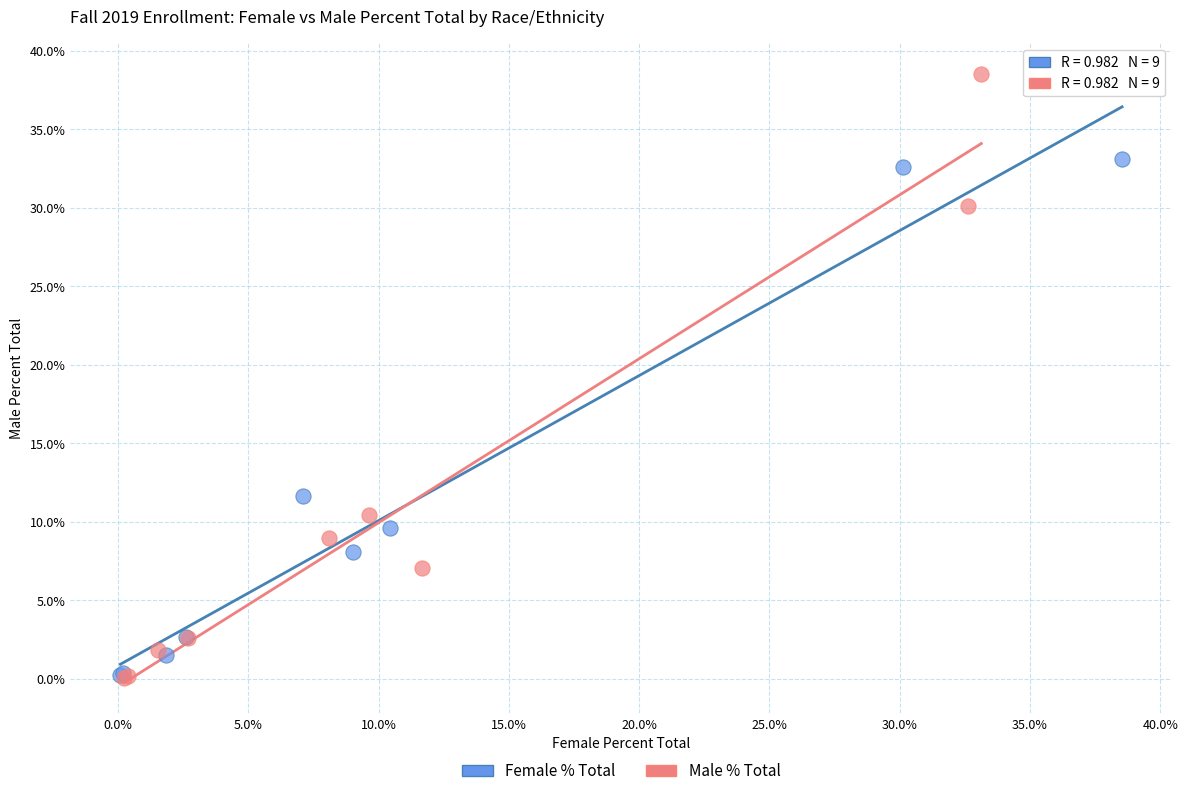

What are all the series names shown in the legend?

Female % Total, Male % Total